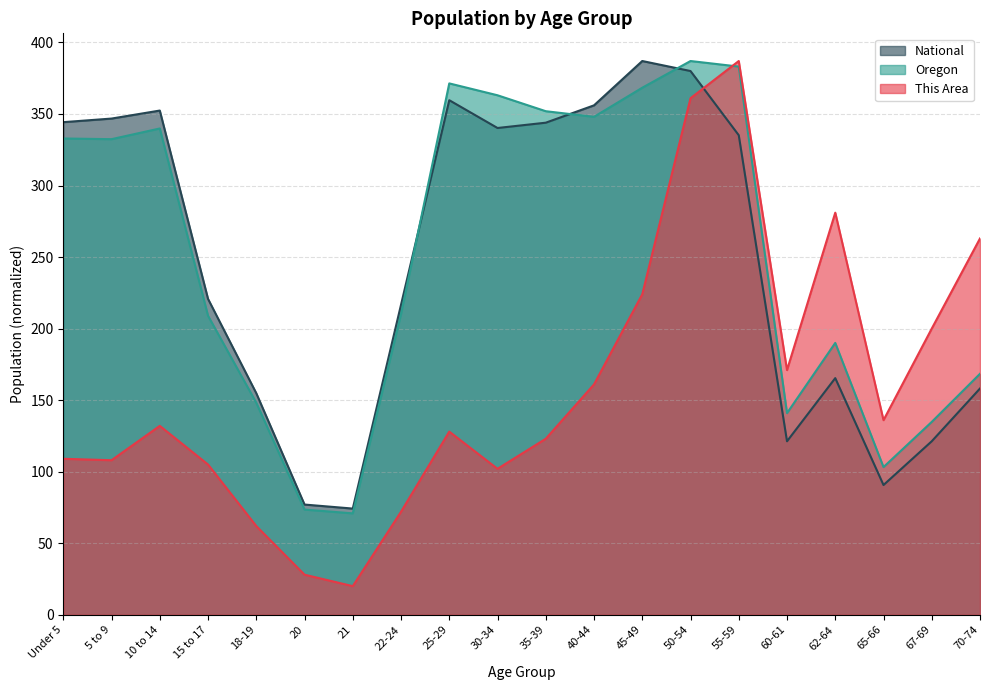

List the labels in order of Oregon value, smallest first.

21, 20, 65-66, 67-69, 60-61, 18-19, 70-74, 62-64, 15 to 17, 22-24, 5 to 9, Under 5, 10 to 14, 40-44, 35-39, 30-34, 45-49, 25-29, 55-59, 50-54